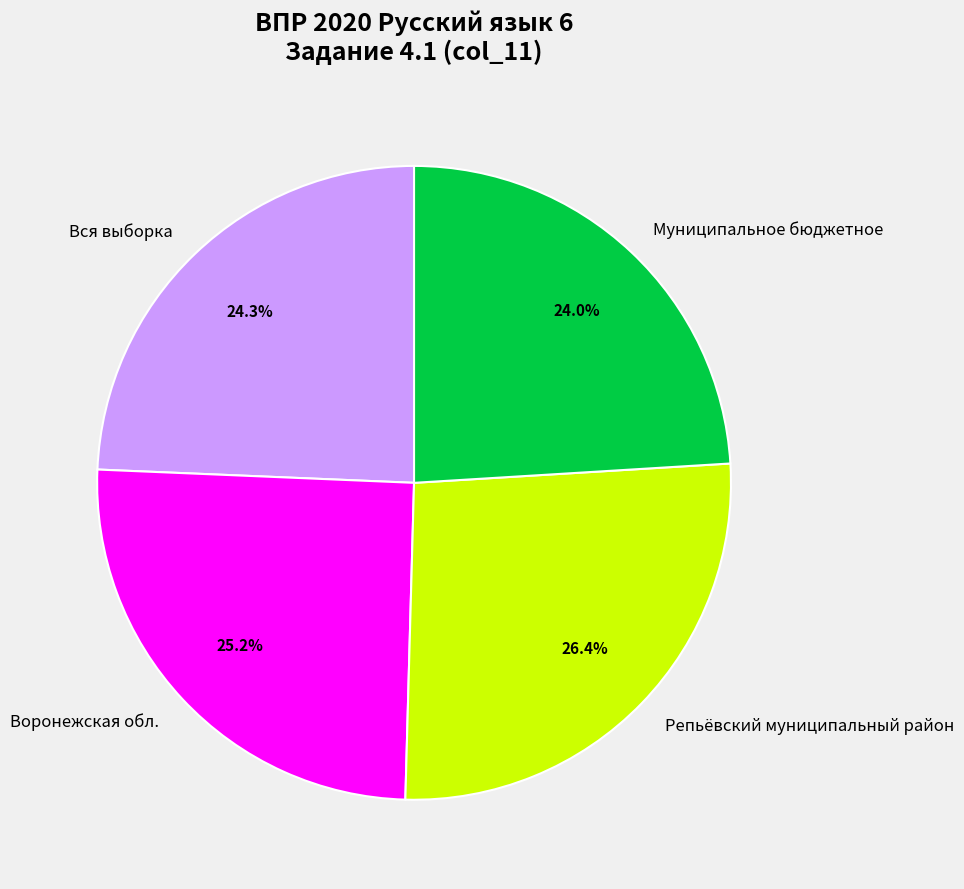

The Вся выборка slice represents 24% of the pie. True or false?

True